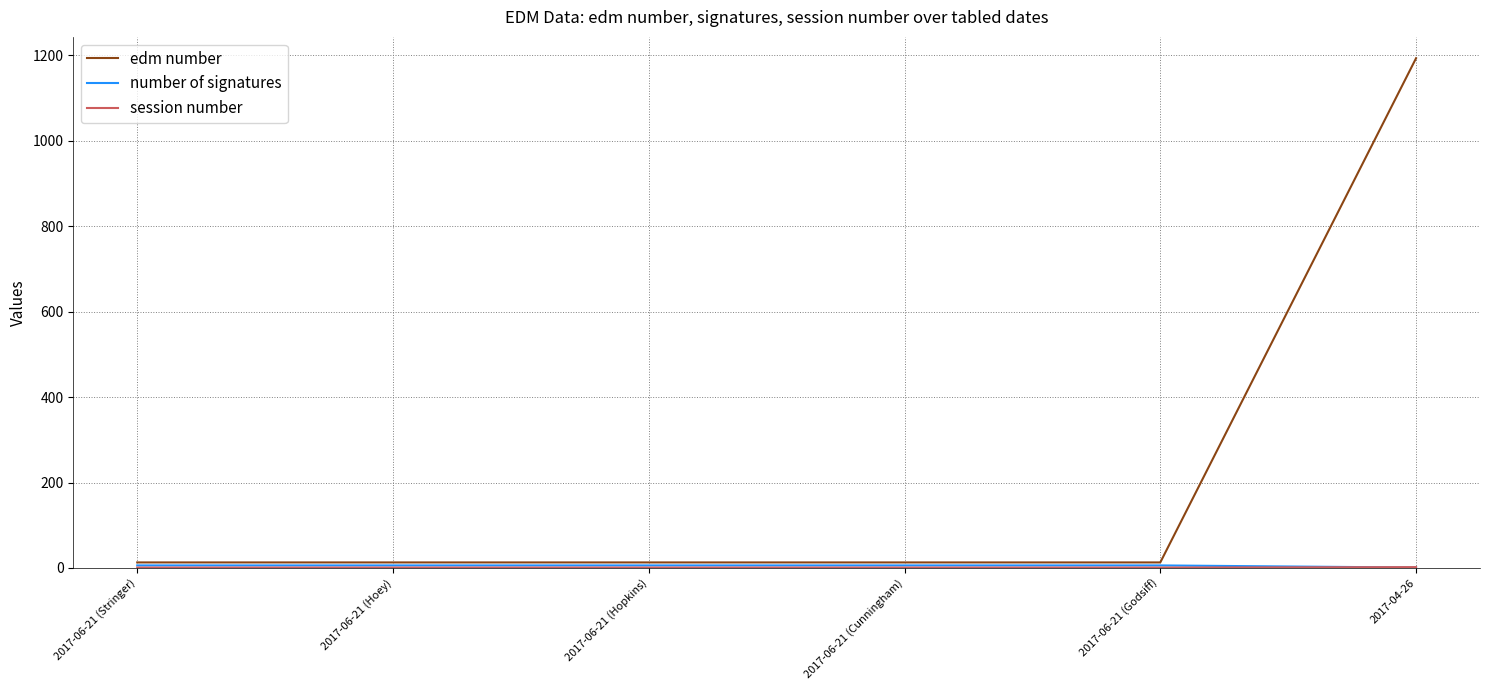

Does the chart have visible grid lines?

Yes